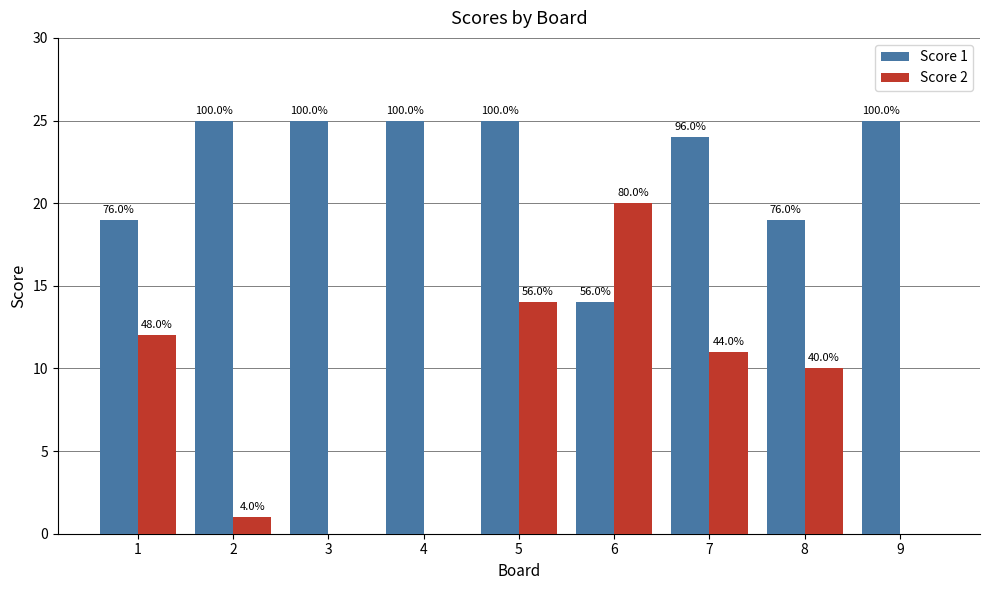

What are all the series names shown in the legend?

Score 1, Score 2